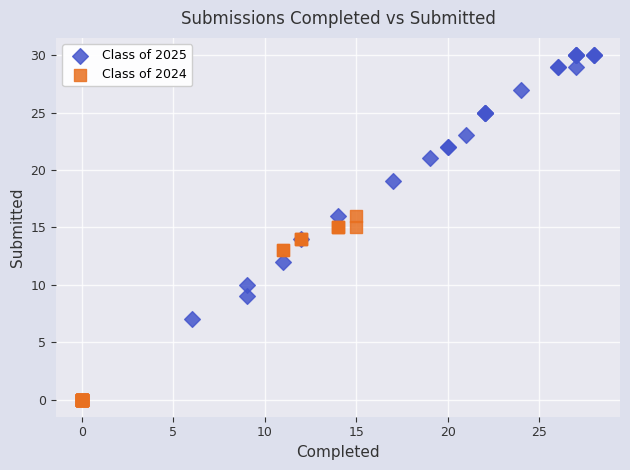

Which series contains the highest Y value?

Class of 2025